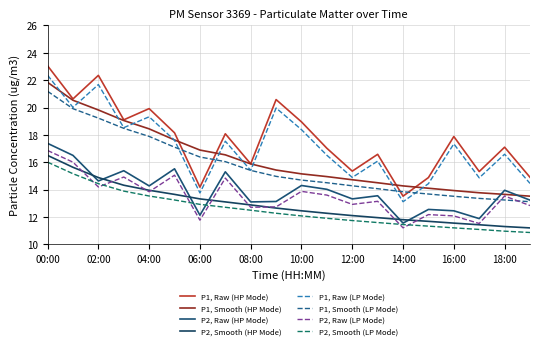

Which series has the largest total across all categories?

P1, Raw (HP Mode)